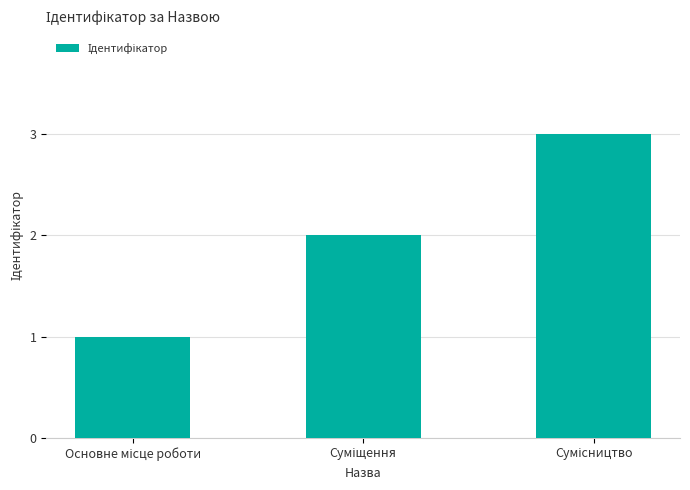

What is the maximum value shown in the chart?

3